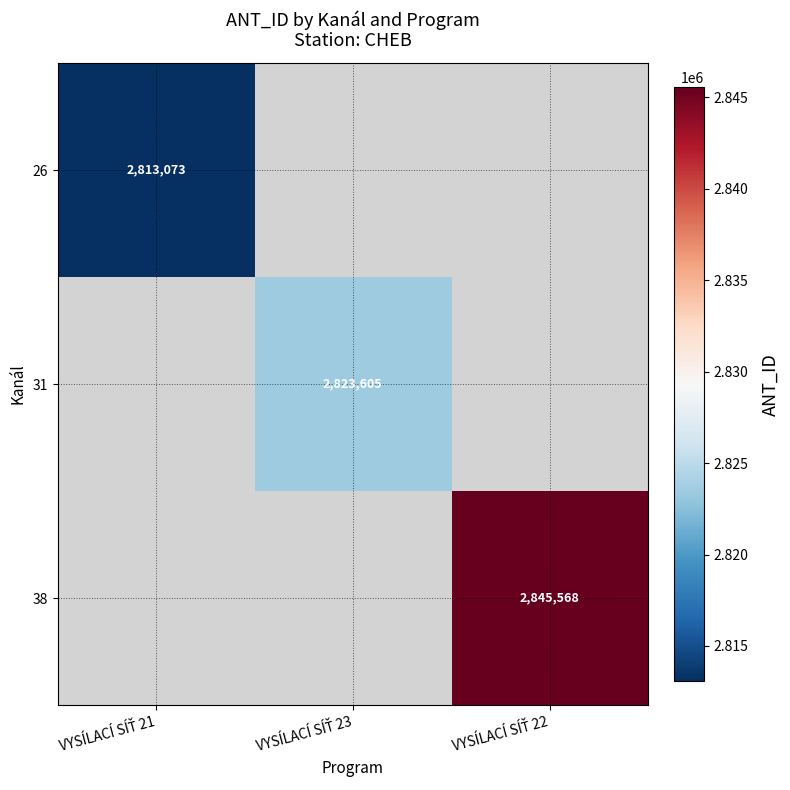

The value of 31 at VYSÍLACÍ SÍŤ 23 is 2823605.0. True or false?

True